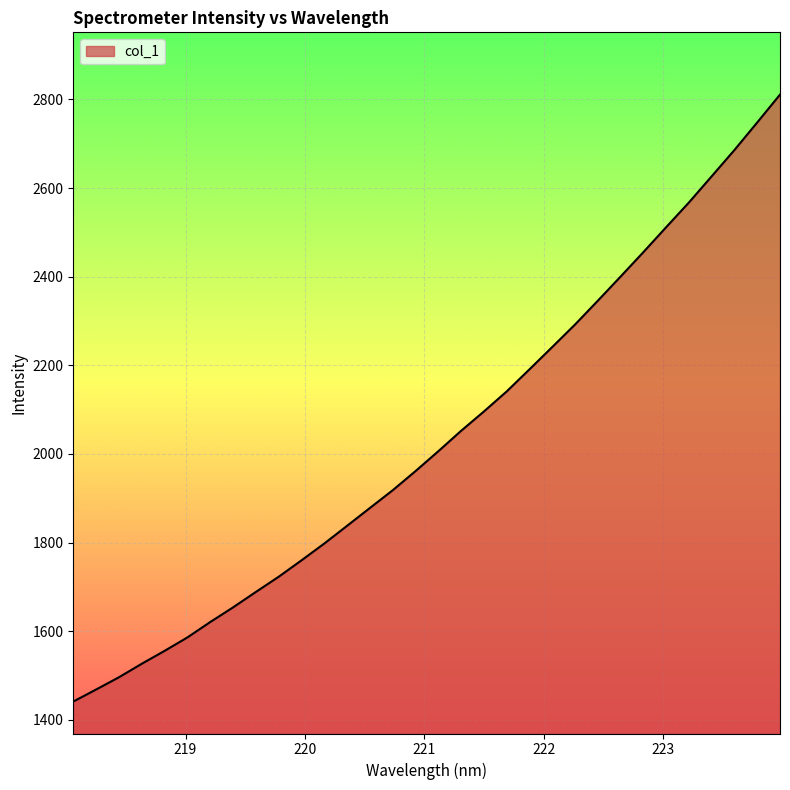

True or false: the data has more than 1 interior local peaks.

False